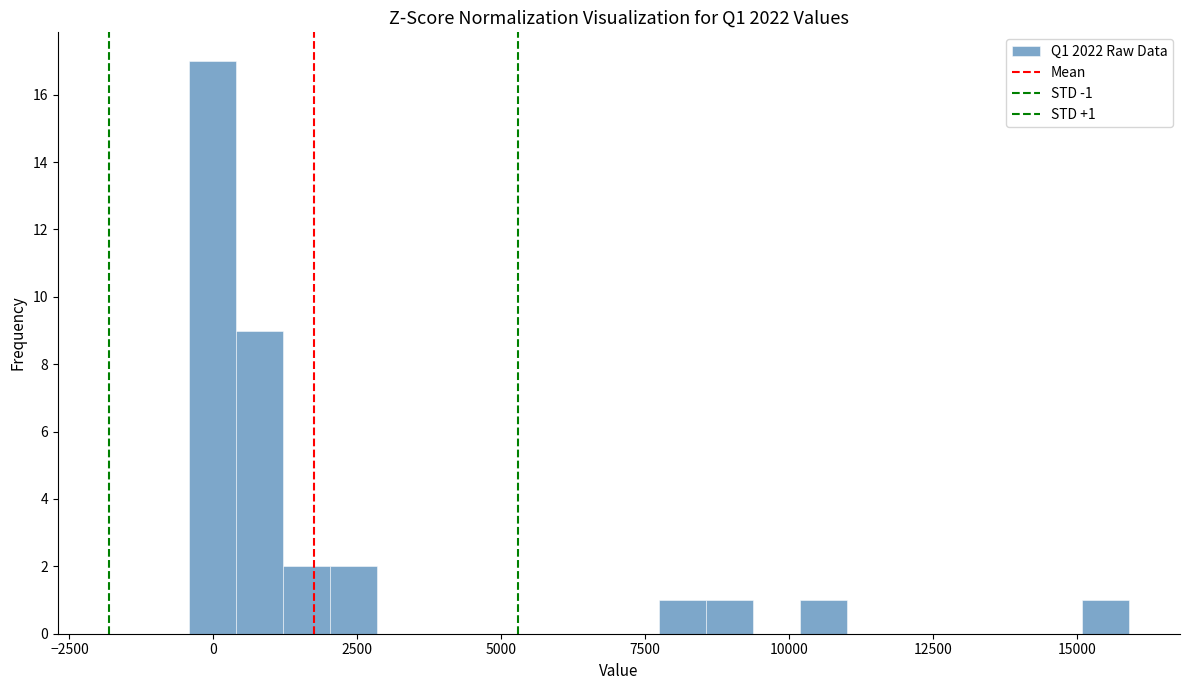

Around what value on the x-axis is the tallest bar? Give the approximate position of its centre, as read against the axis.

0